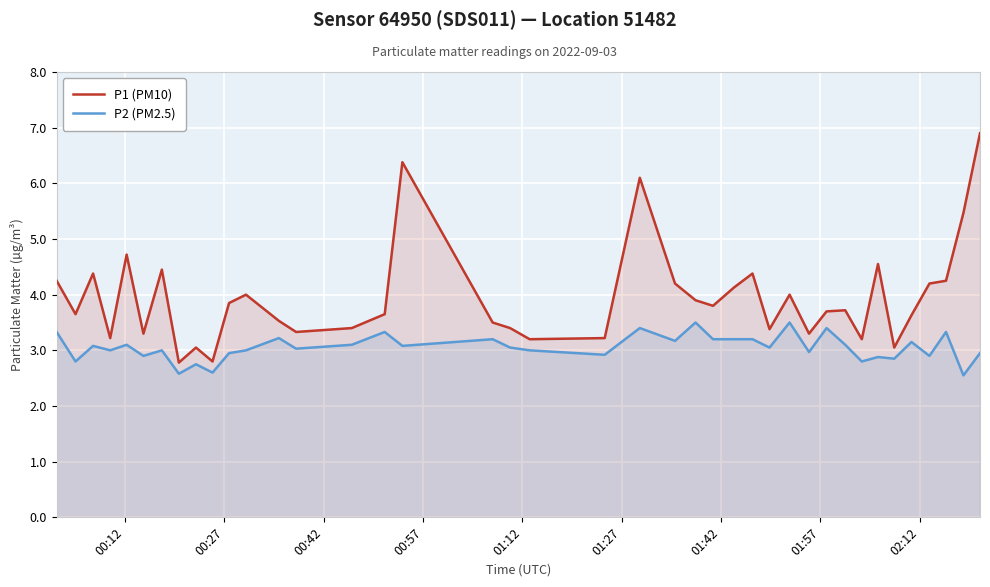

What is the greatest value displayed?

6.9